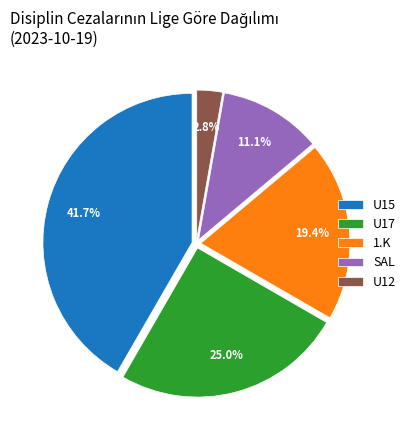

Rank the categories by value from highest to lowest.

U15, U17, 1.K, SAL, U12